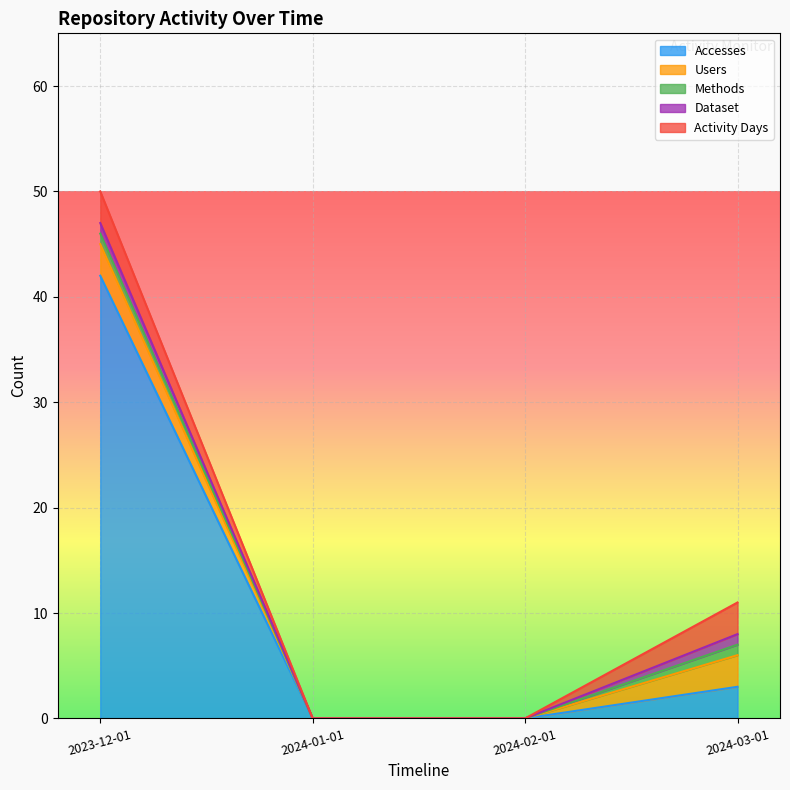

True or false: Activity Days has a value of 3 at 2024-03-01.

True